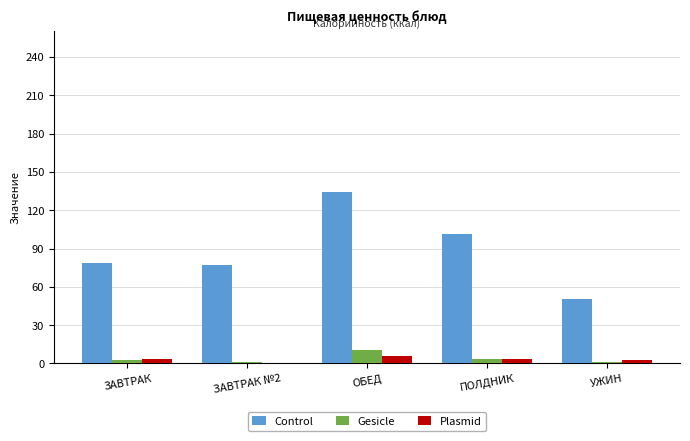

What is the approximate value of Gesicle at ОБЕД?

10.3